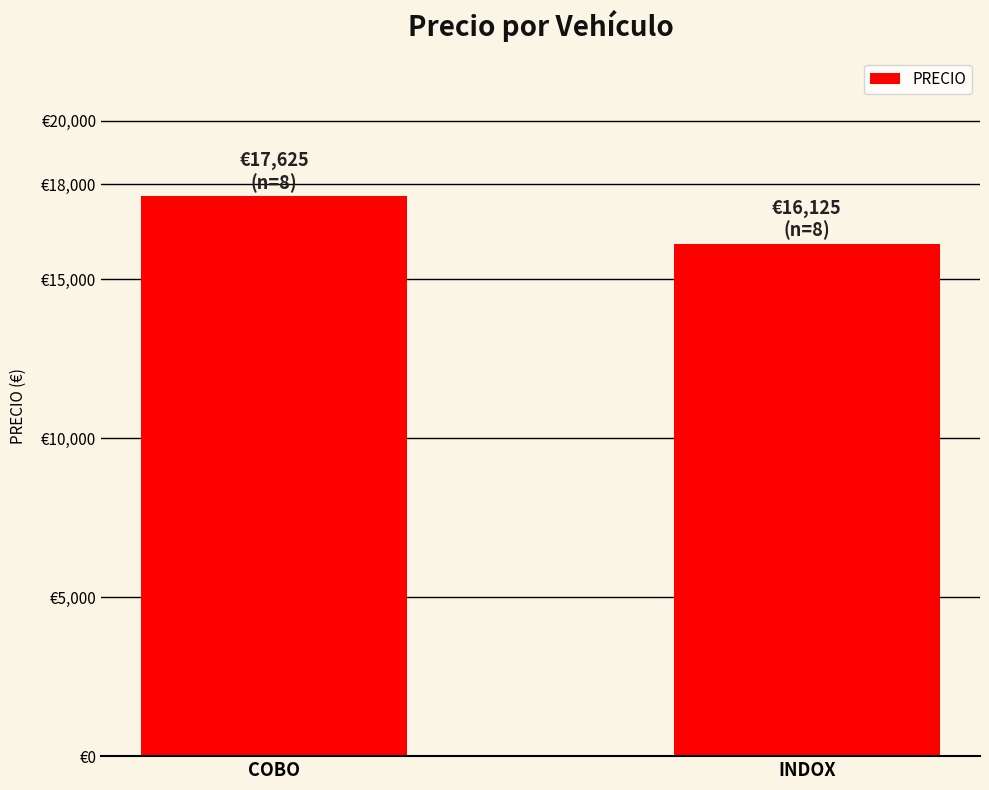

What position from the left is INDOX?

2